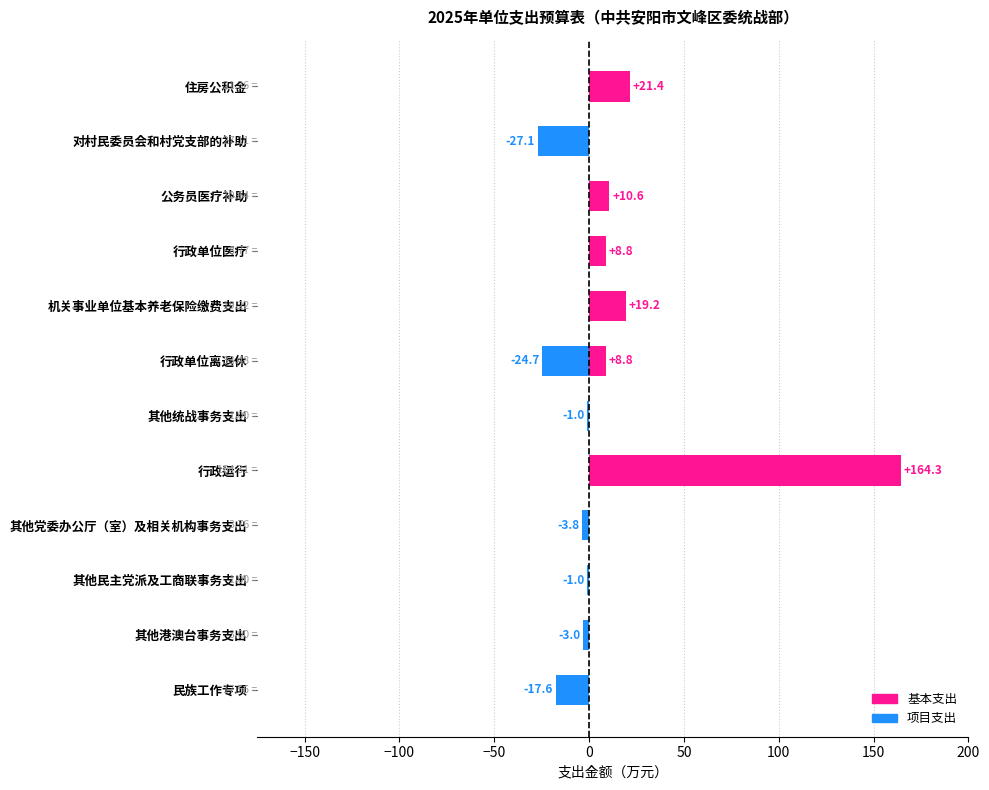

What is the maximum value shown in the chart?

164.3